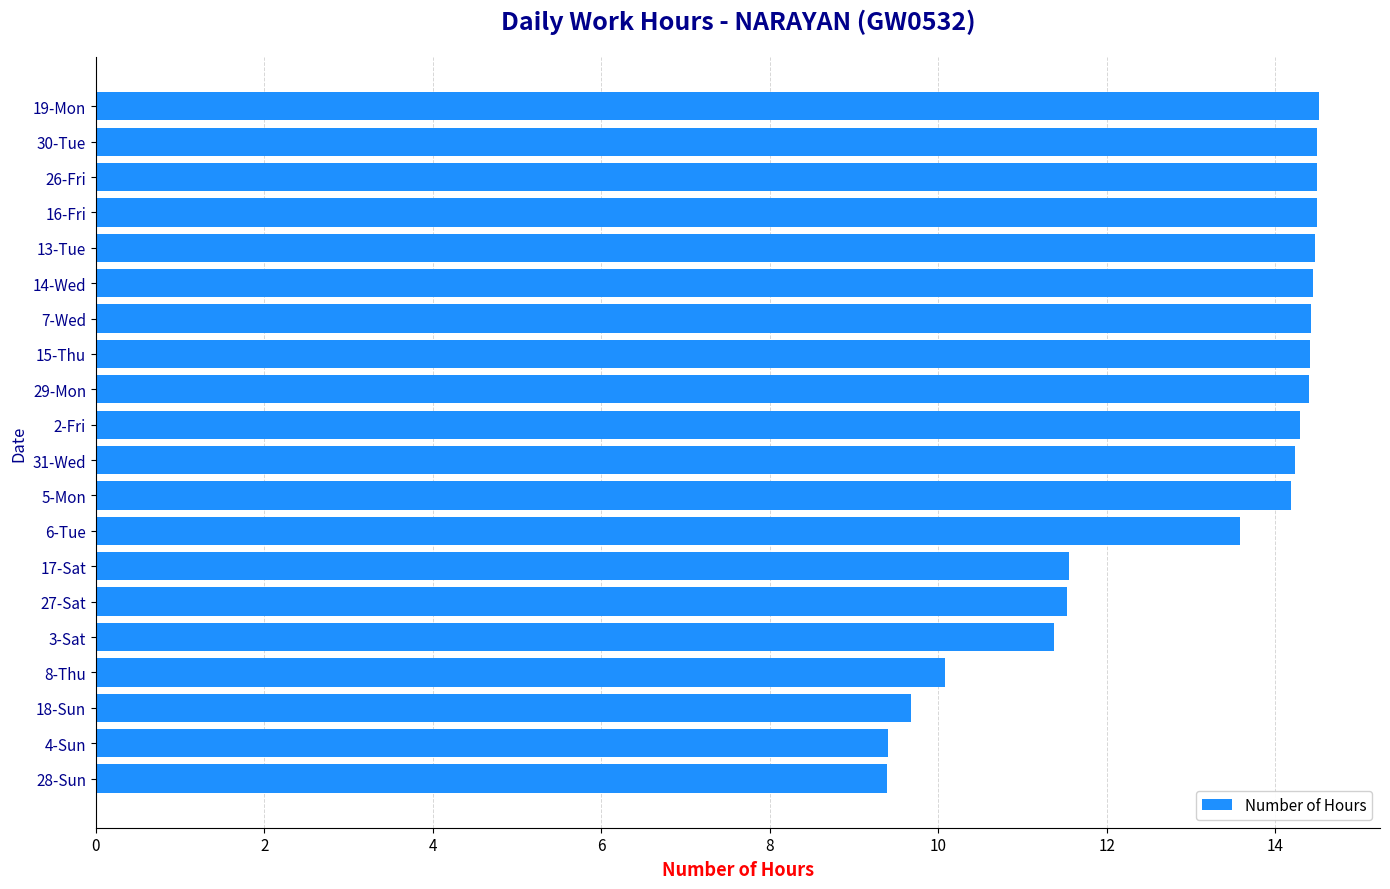

Between 7-Wed and 27-Sat, which is larger?

7-Wed